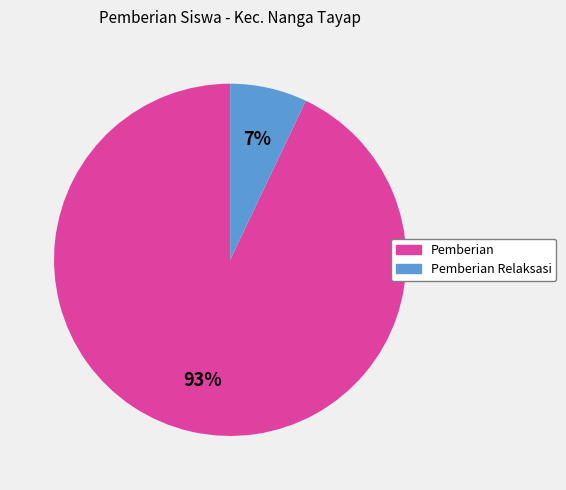

To the nearest percent, what is the average slice percentage?

50%